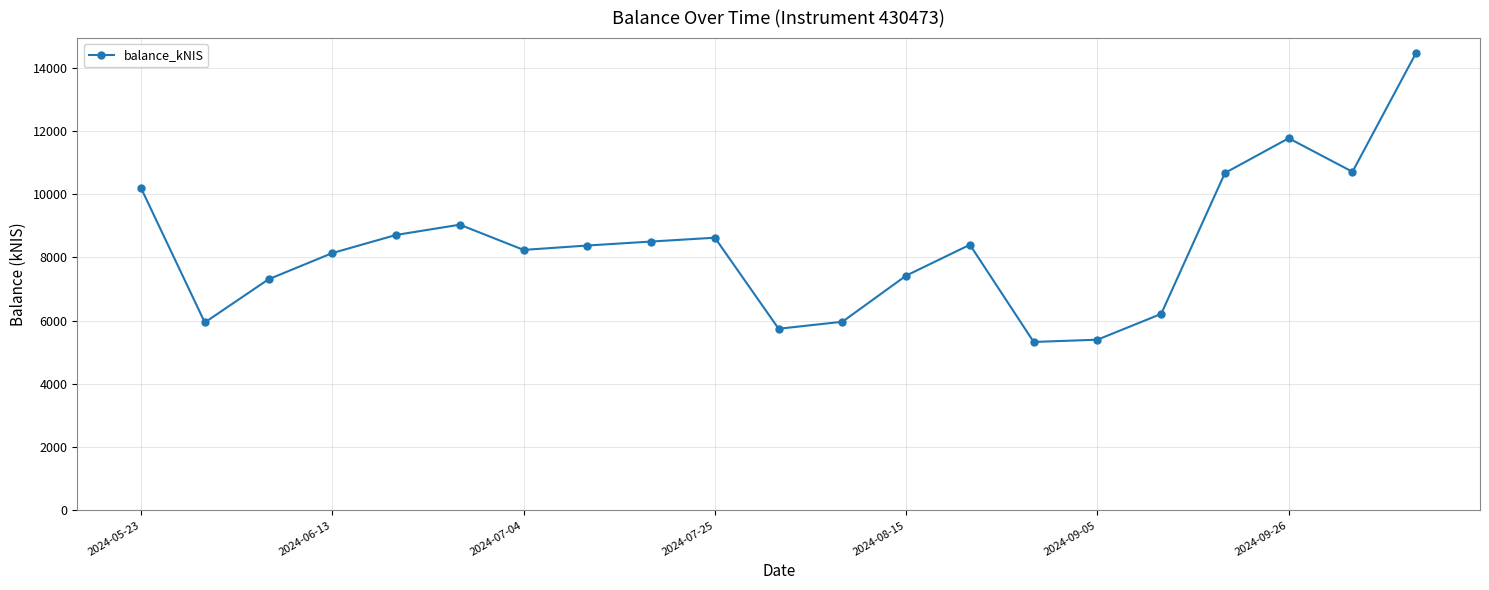

How many lines are shown in the chart?

1